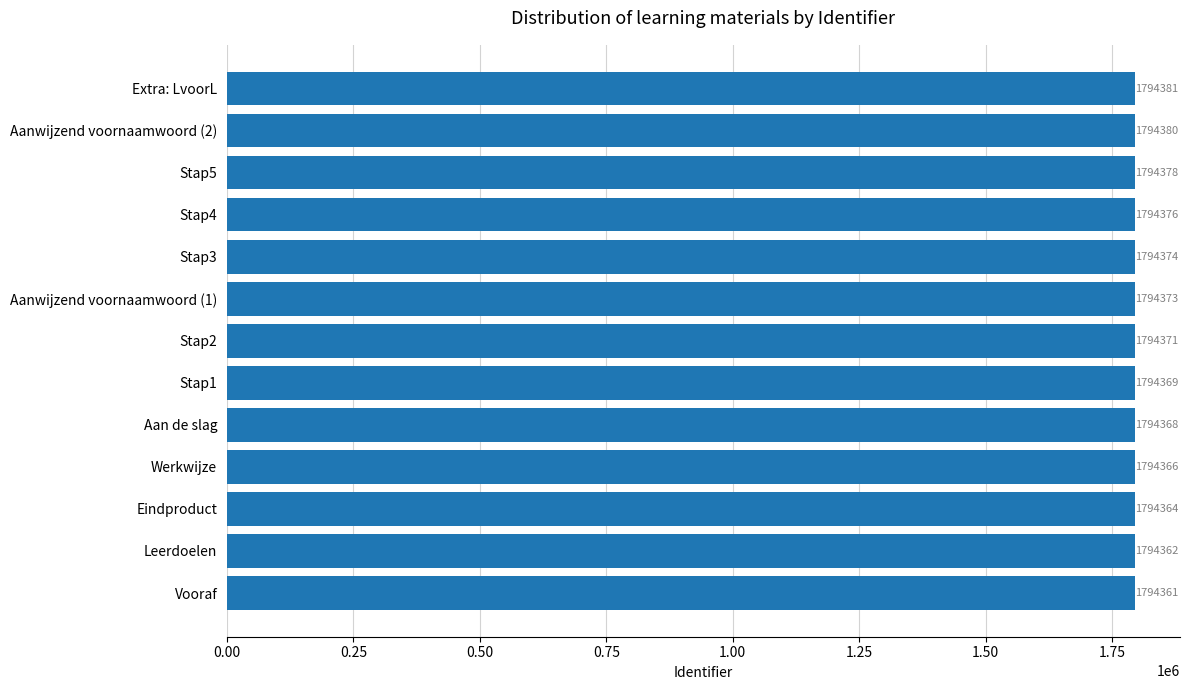

Which category has the lowest value across all series?

Vooraf